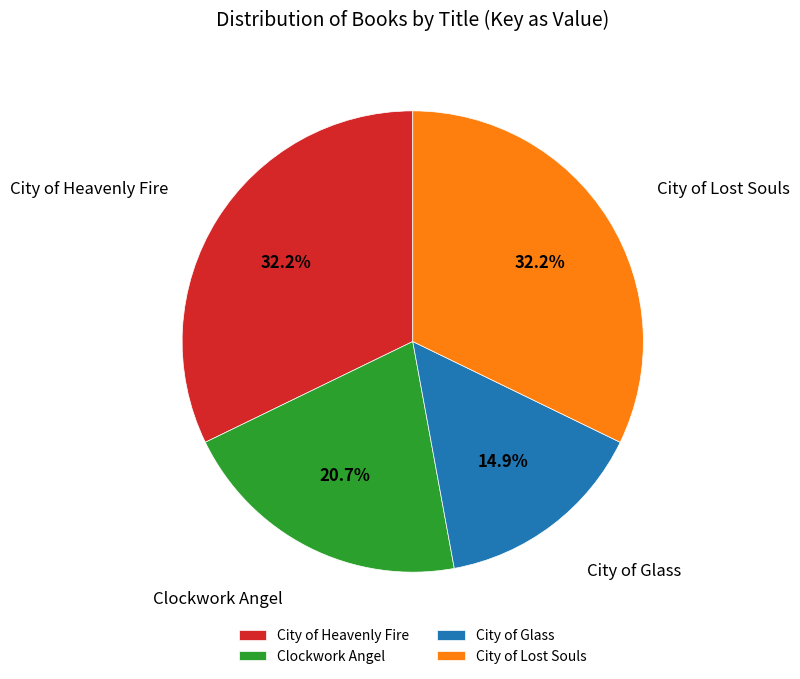

How many slices are in this pie chart?

4